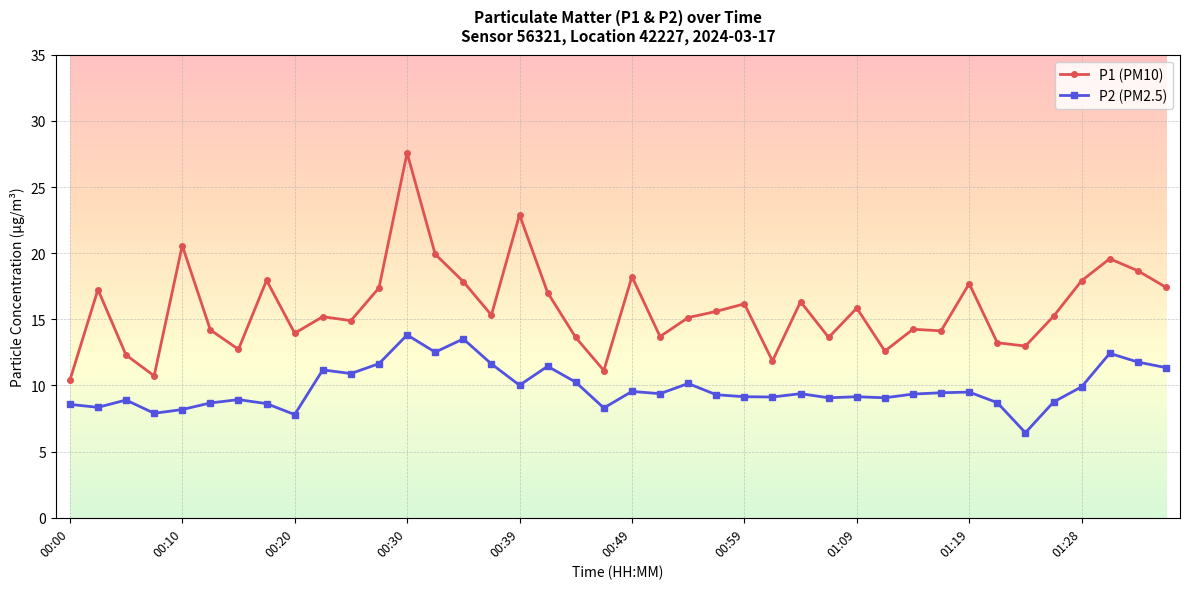

At how many categories does at least one series exceed 12?

36